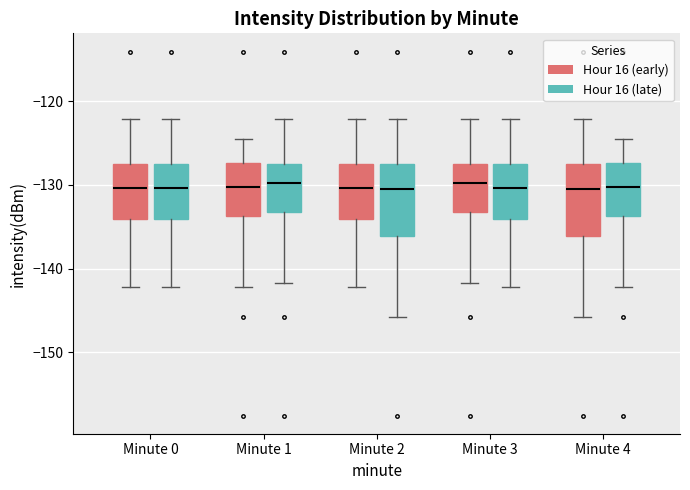

Reading left to right, transcribe this box plot: for each box, give where its median line is, the range the box spans, and where its two whiskers end, as read against the y-axis. The values are not printed on the chart, so give them approximately, as read against the axis.

Minute 0 (Hour 16 (early)): median -130, box -134 to -127, whiskers -142 to -122
Minute 0 (Hour 16 (late)): median -130, box -134 to -127, whiskers -142 to -122
Minute 1 (Hour 16 (early)): median -130, box -134 to -127, whiskers -142 to -125
Minute 1 (Hour 16 (late)): median -130, box -133 to -127, whiskers -142 to -122
Minute 2 (Hour 16 (early)): median -130, box -134 to -127, whiskers -142 to -122
Minute 2 (Hour 16 (late)): median -131, box -136 to -127, whiskers -146 to -122
Minute 3 (Hour 16 (early)): median -130, box -133 to -127, whiskers -142 to -122
Minute 3 (Hour 16 (late)): median -130, box -134 to -127, whiskers -142 to -122
Minute 4 (Hour 16 (early)): median -131, box -136 to -127, whiskers -146 to -122
Minute 4 (Hour 16 (late)): median -130, box -134 to -127, whiskers -142 to -125